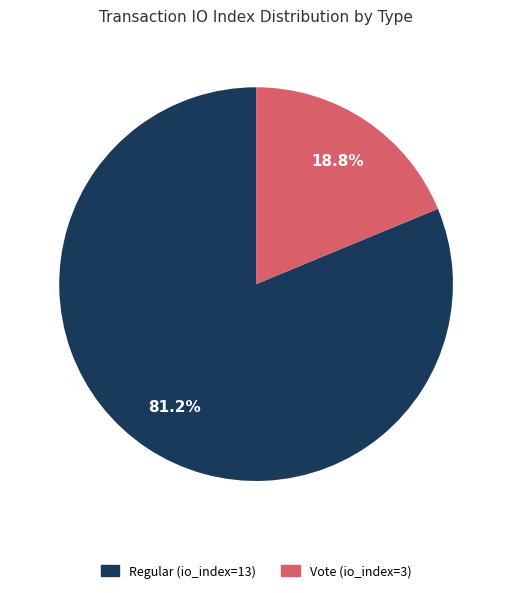

To the nearest percent, what percentage of the pie is Regular (io_index=13)?

81%